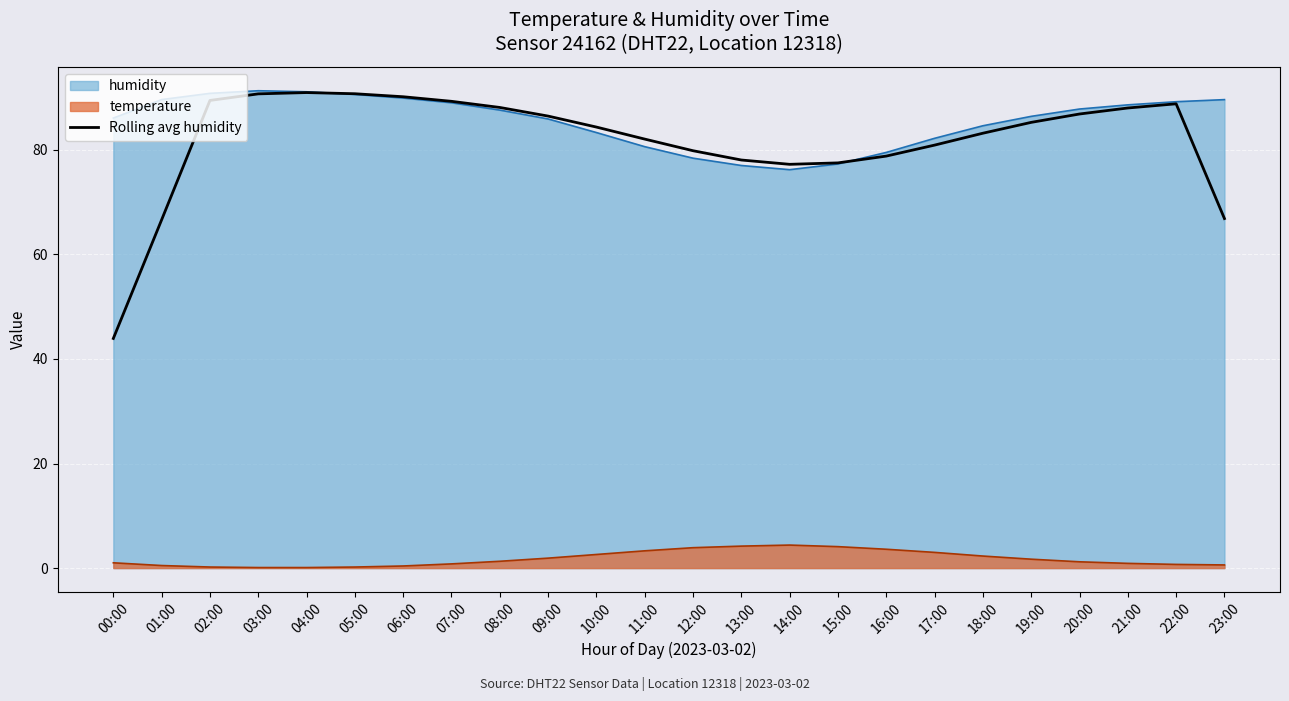

True or false: Rolling avg humidity and temperature intersect in this chart.

False